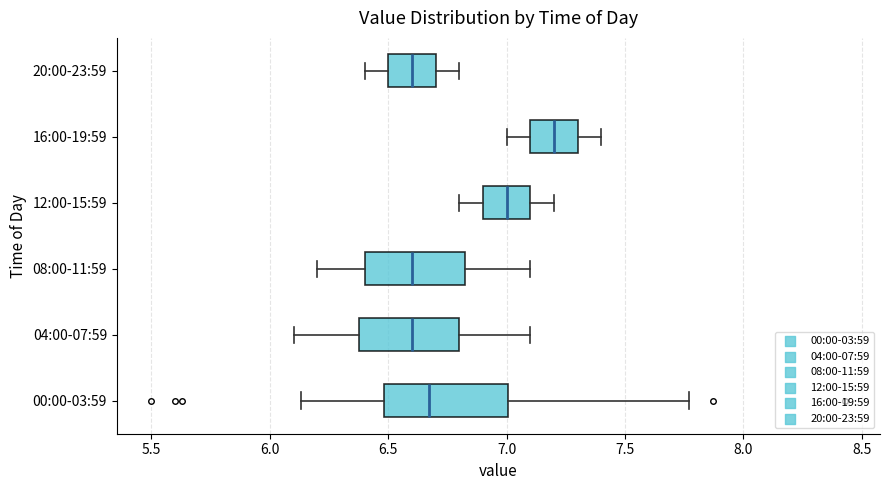

Where does the median line of the box for 00:00-03:59 sit on the x-axis? The values are not printed on the chart, so give them approximately, as read against the axis.

6.65